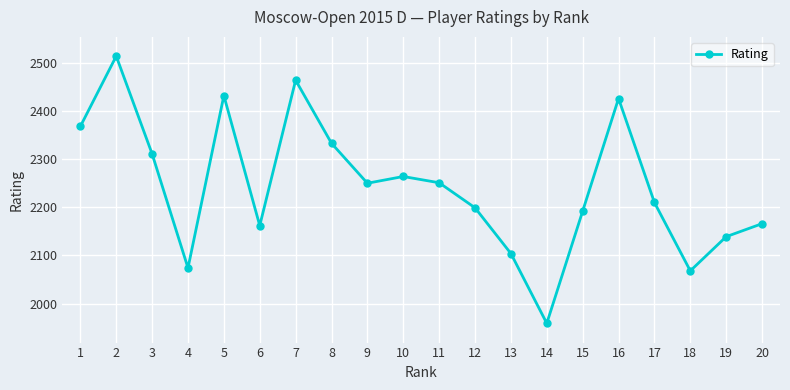

Where is the data nearest to the value 2236?

9